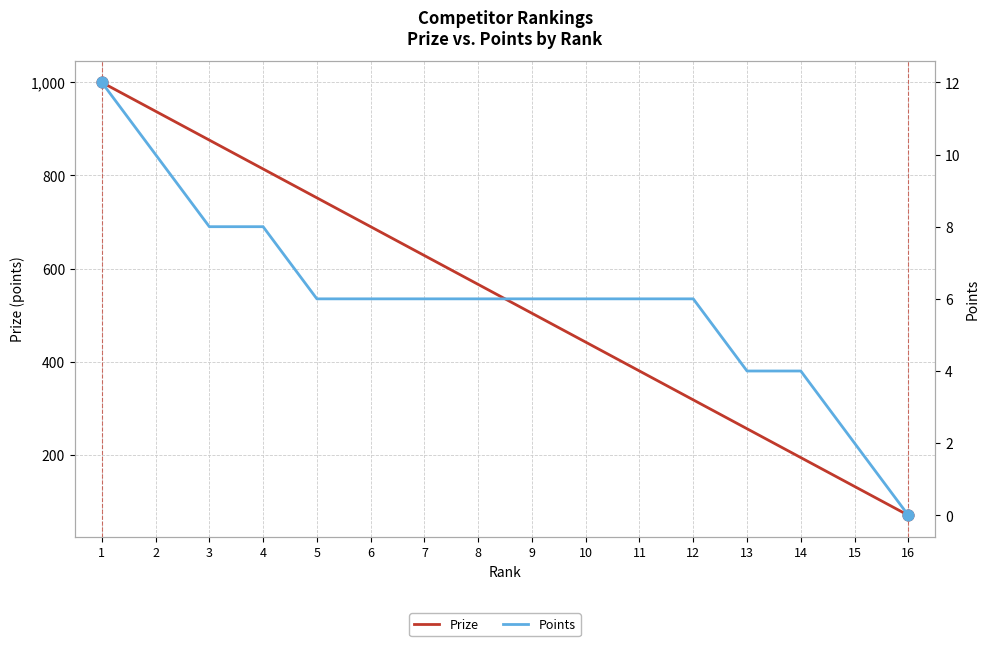

At which category is the sum across all series the highest?

1